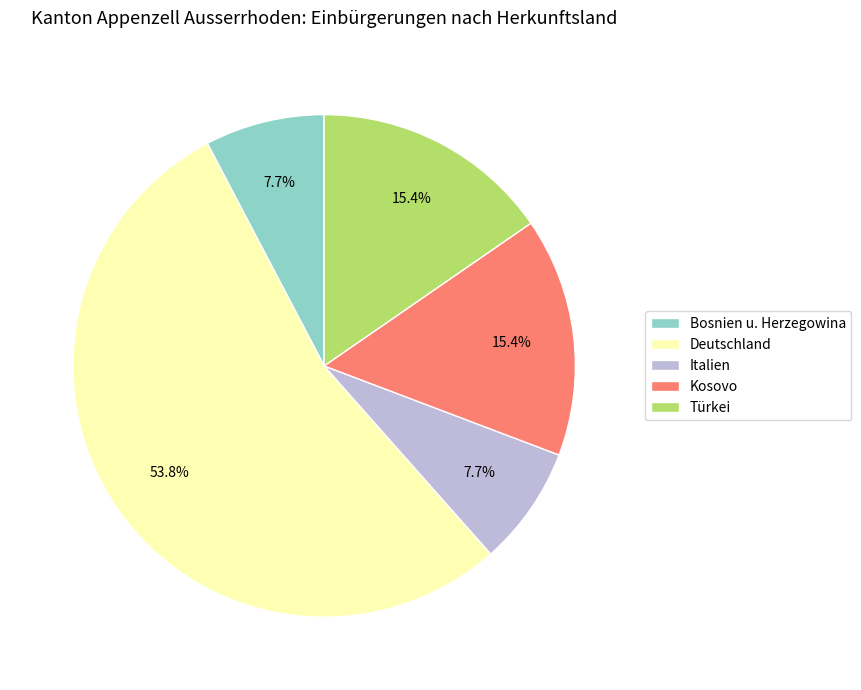

Which slice is the largest?

Deutschland